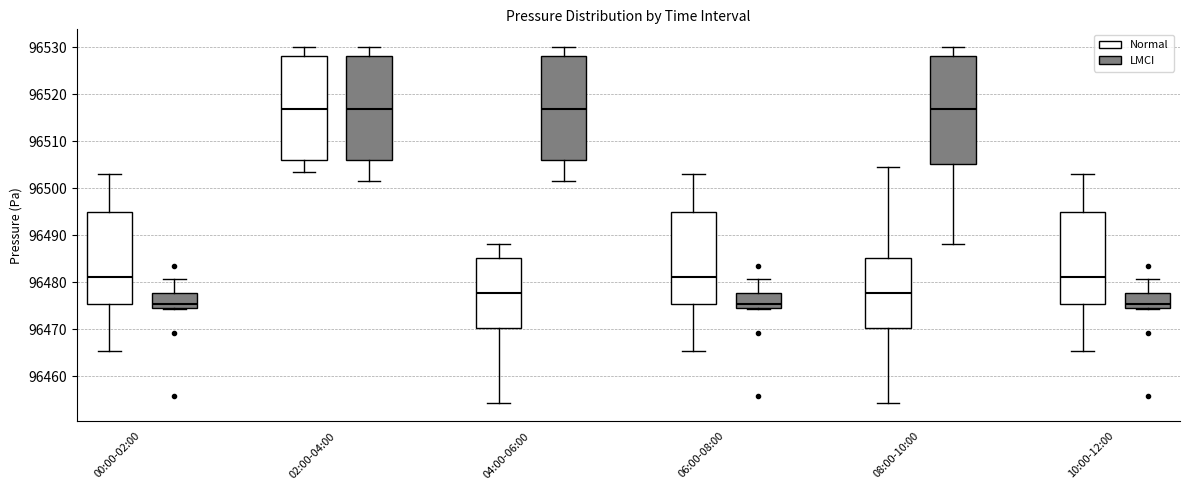

Reading left to right, read every box against the y-axis: the position of its median line, the range the box covers, and the ends of its whiskers. The values are not printed on the chart, so give them approximately, as read against the axis.

00:00-02:00 (Normal): median 96481, box 96475 to 96495, whiskers 96465 to 96503
00:00-02:00 (LMCI): median 96475, box 96474 to 96478, whiskers 96474 to 96481
02:00-04:00 (Normal): median 96517, box 96506 to 96528, whiskers 96503 to 96530
02:00-04:00 (LMCI): median 96517, box 96506 to 96528, whiskers 96501 to 96530
04:00-06:00 (Normal): median 96478, box 96470 to 96485, whiskers 96454 to 96488
04:00-06:00 (LMCI): median 96517, box 96506 to 96528, whiskers 96501 to 96530
06:00-08:00 (Normal): median 96481, box 96475 to 96495, whiskers 96465 to 96503
06:00-08:00 (LMCI): median 96475, box 96474 to 96478, whiskers 96474 to 96481
08:00-10:00 (Normal): median 96478, box 96470 to 96485, whiskers 96454 to 96505
08:00-10:00 (LMCI): median 96517, box 96505 to 96528, whiskers 96488 to 96530
10:00-12:00 (Normal): median 96481, box 96475 to 96495, whiskers 96465 to 96503
10:00-12:00 (LMCI): median 96475, box 96474 to 96478, whiskers 96474 to 96481